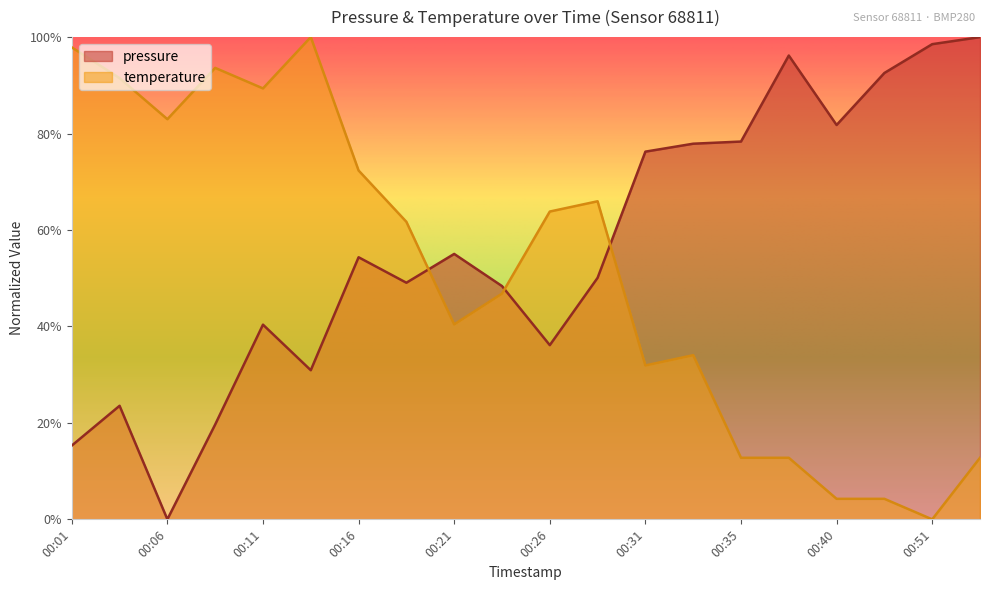

Reading right to left, list all the values displayed in this chart.

pressure: 00:53=1.0	00:51=1.0	00:48=0.9	00:40=0.8	00:38=1.0	00:35=0.8	00:33=0.8	00:31=0.8	00:28=0.5	00:26=0.4	00:23=0.5	00:21=0.6	00:18=0.5	00:16=0.5	00:13=0.3	00:11=0.4	00:08=0.2	00:06=0.0	00:03=0.2	00:01=0.2
temperature: 00:53=0.1	00:51=0.0	00:48=0.0	00:40=0.0	00:38=0.1	00:35=0.1	00:33=0.3	00:31=0.3	00:28=0.7	00:26=0.6	00:23=0.5	00:21=0.4	00:18=0.6	00:16=0.7	00:13=1.0	00:11=0.9	00:08=0.9	00:06=0.8	00:03=0.9	00:01=1.0